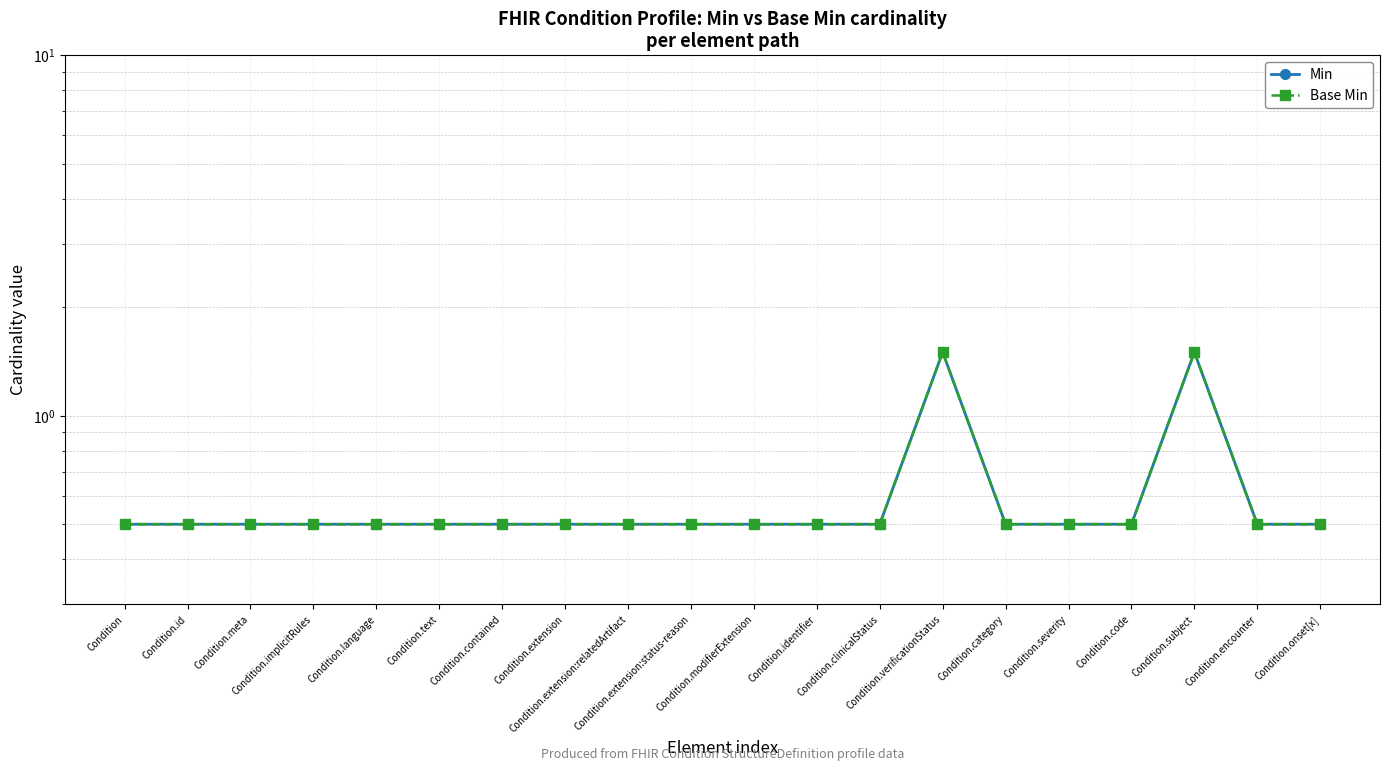

At how many categories does at least one series exceed 1?

2